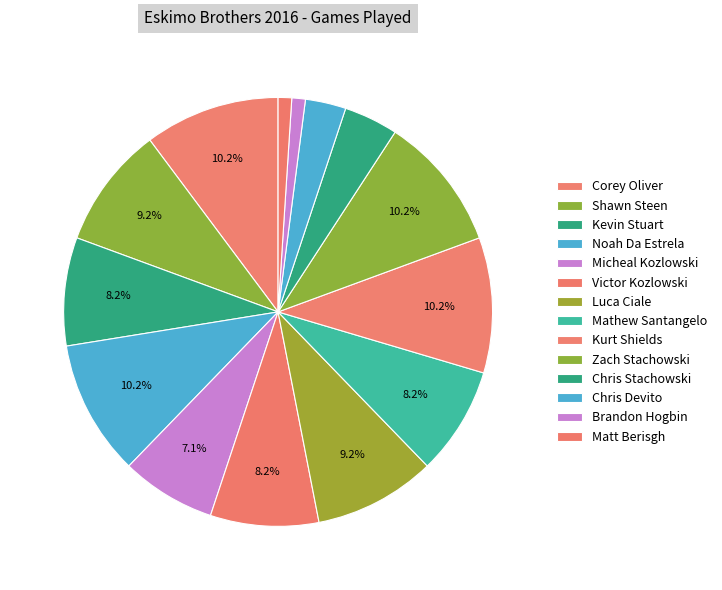

Count the number of slices in the pie.

14